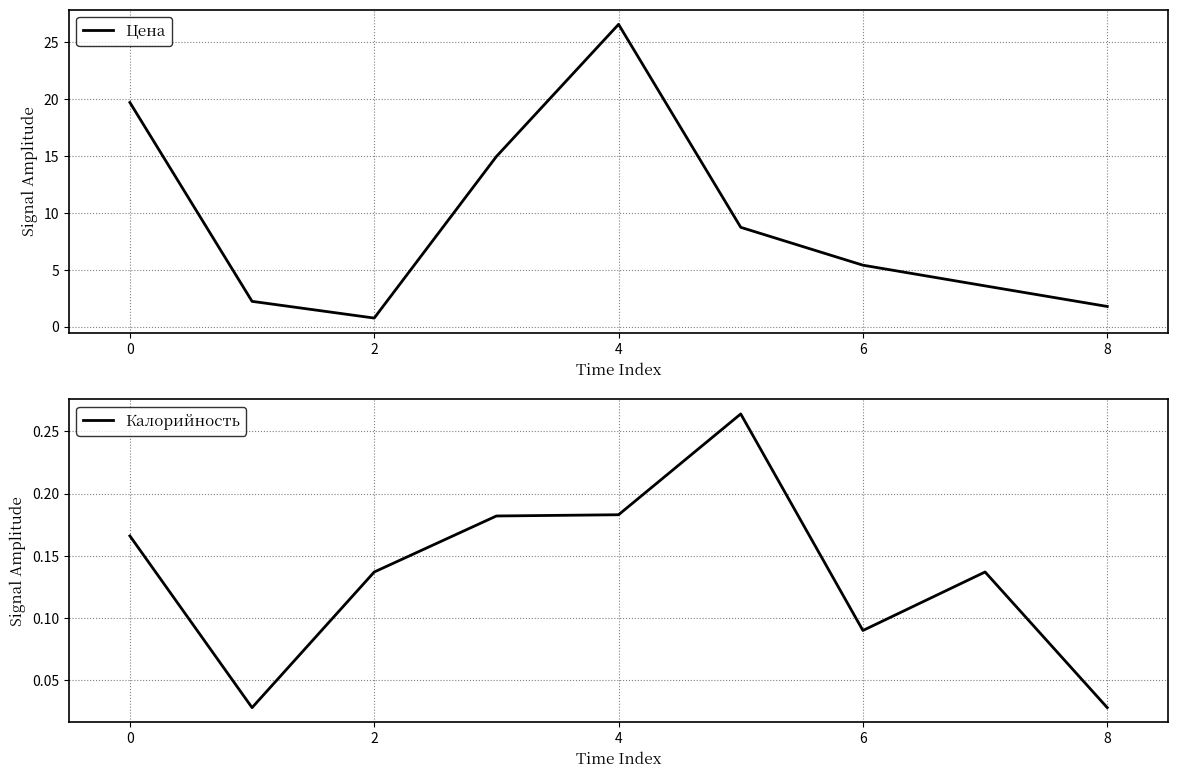

True or false: Цена has more than 0 points higher than both neighbors.

True